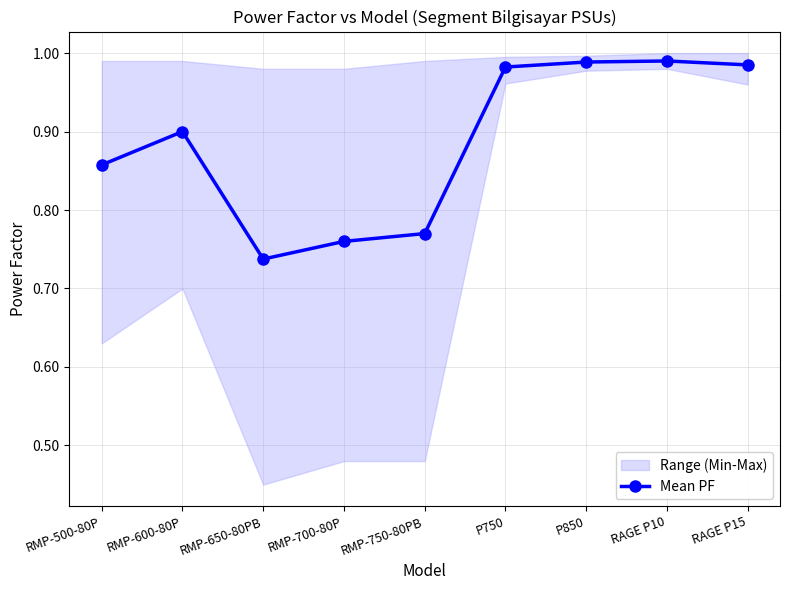

What is the label of the 5th point from the left?

RMP-750-80PB